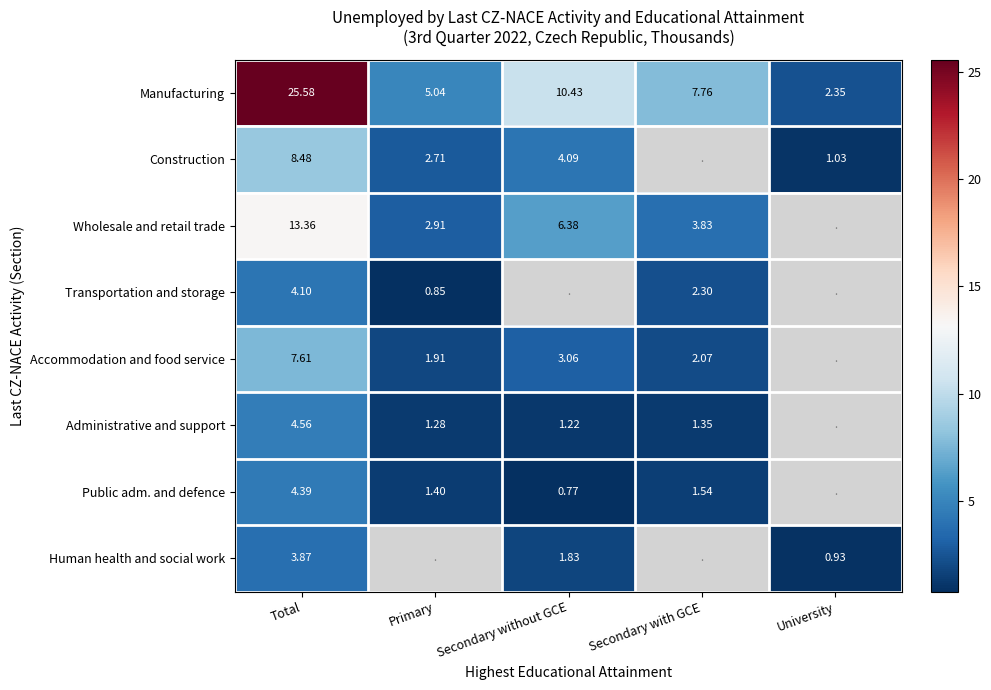

At Total, list the series in order from largest to smallest.

Manufacturing, Wholesale and retail trade, Construction, Accommodation and food service, Administrative and support, Public adm. and defence, Transportation and storage, Human health and social work